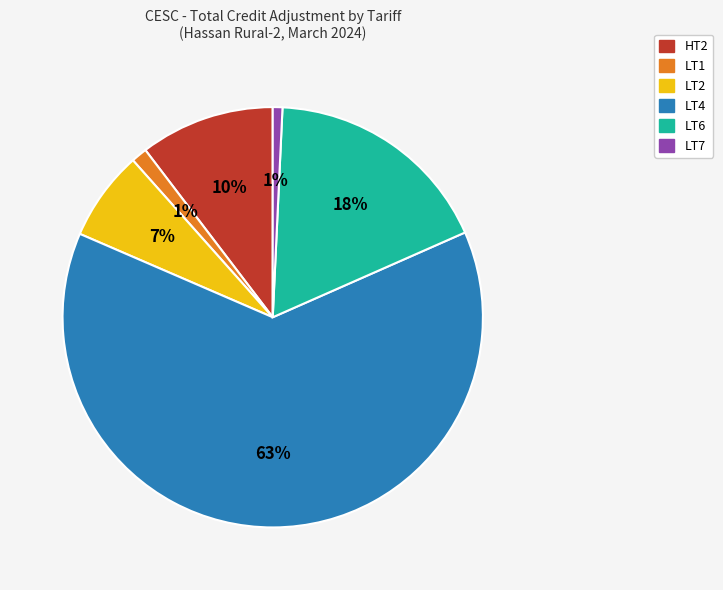

Is it true that LT6 is 18% of the pie?

True